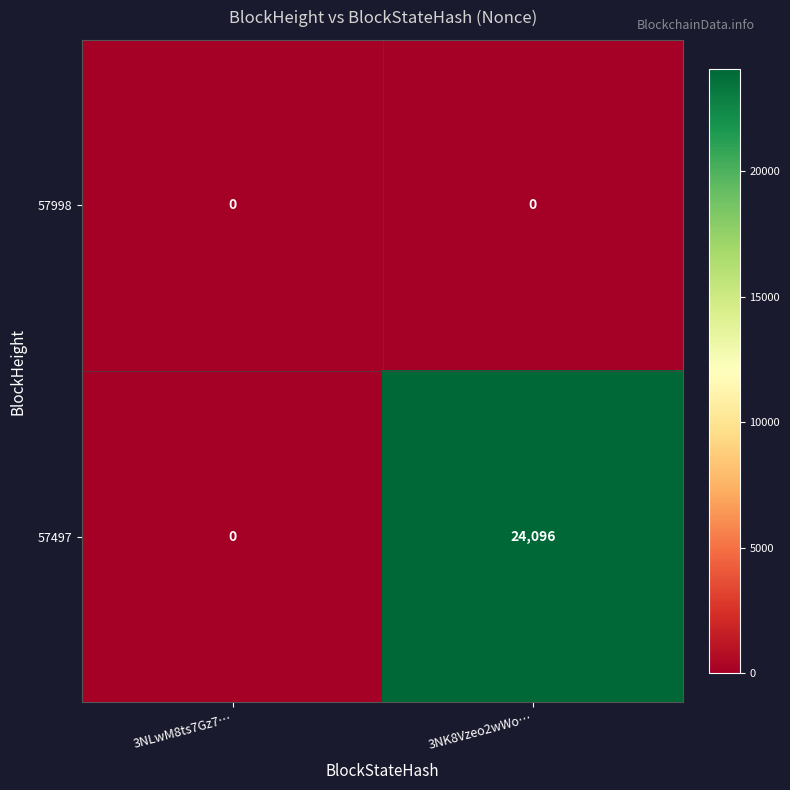

The value of 57497 at 3NK8Vzeo2wWo… is 36151. True or false?

False